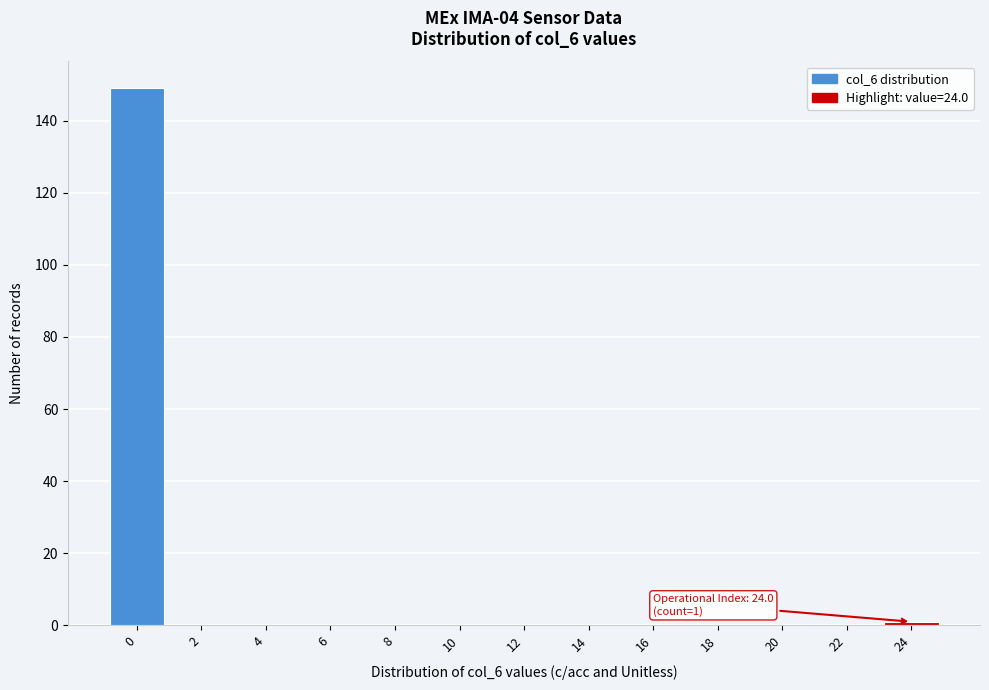

Reading left to right, list all the values displayed in this chart.

0=149	2=0	4=0	6=0	8=0	10=0	12=0	14=0	16=0	18=0	20=0	22=0	24=1